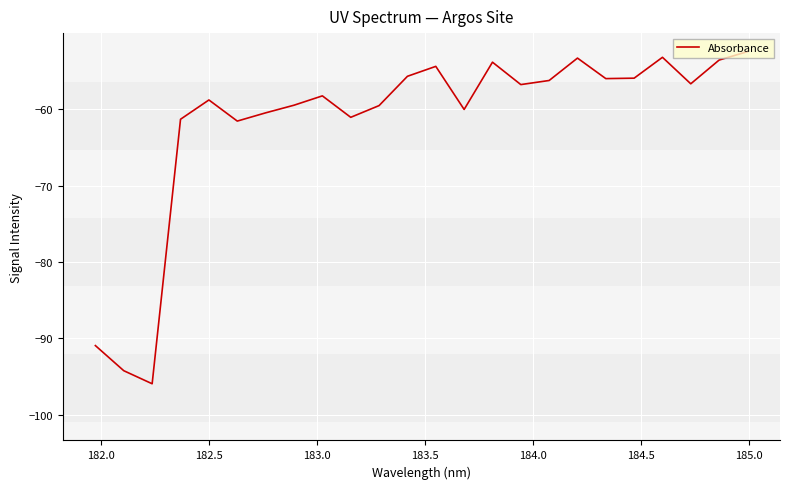

What is the minimum value shown in the chart?

-96.0